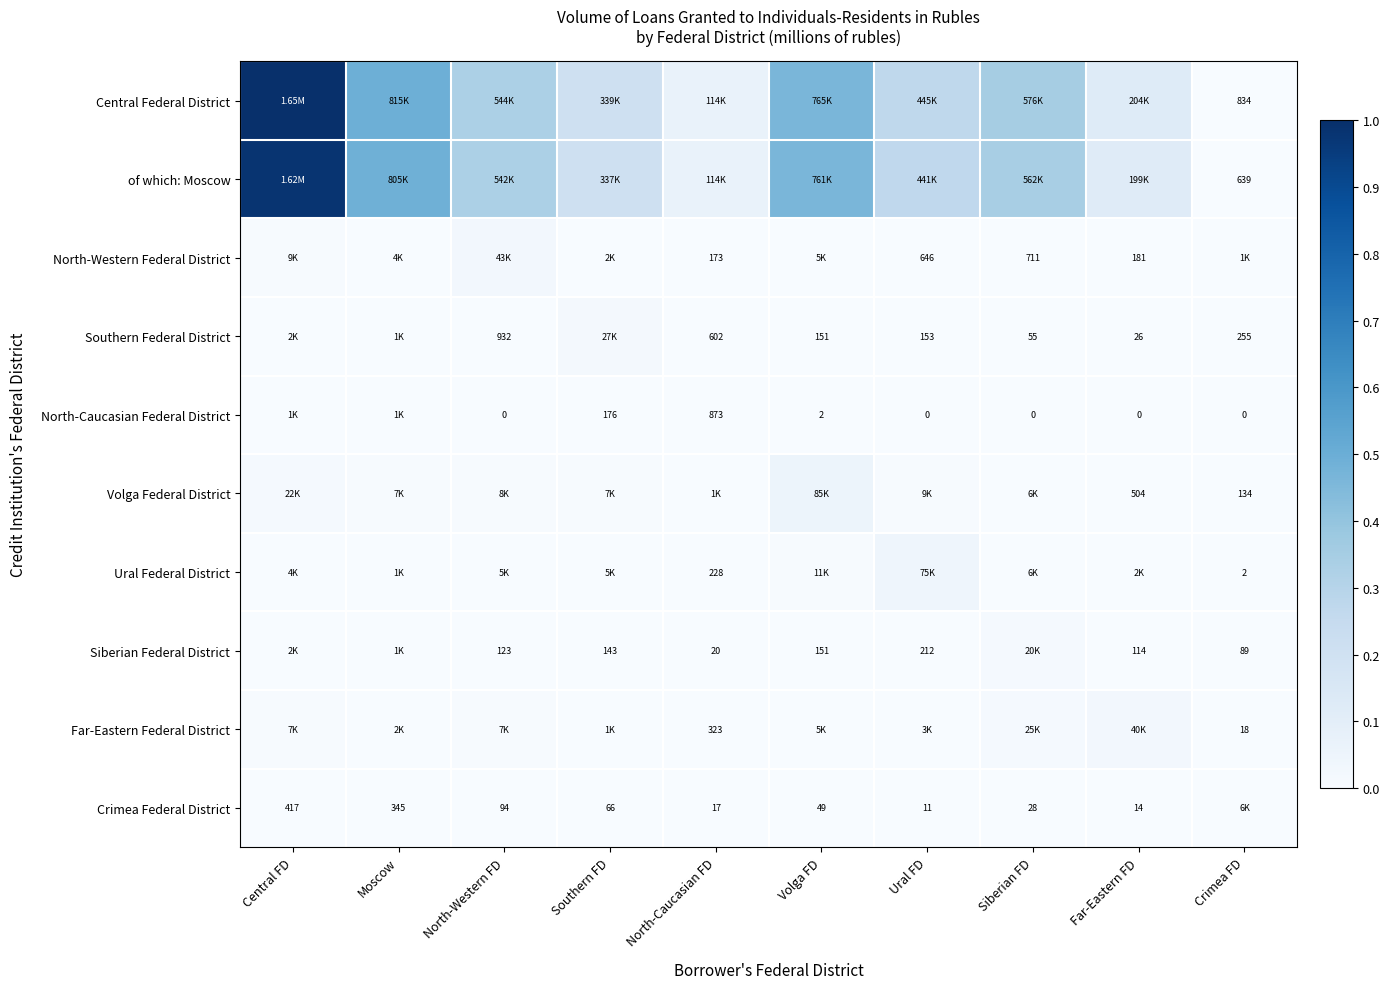

Rank the series by their maximum value, from highest to lowest.

Central Federal District, of which: Moscow, Volga Federal District, Ural Federal District, North-Western Federal District, Far-Eastern Federal District, Southern Federal District, Siberian Federal District, Crimea Federal District, North-Caucasian Federal District